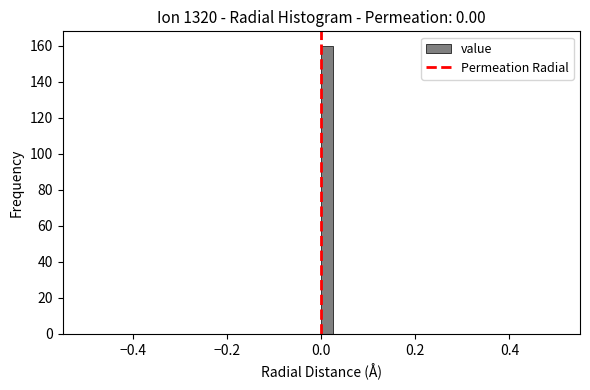

Around what value on the x-axis is the tallest bar? Give the approximate position of its centre, as read against the axis.

0.02